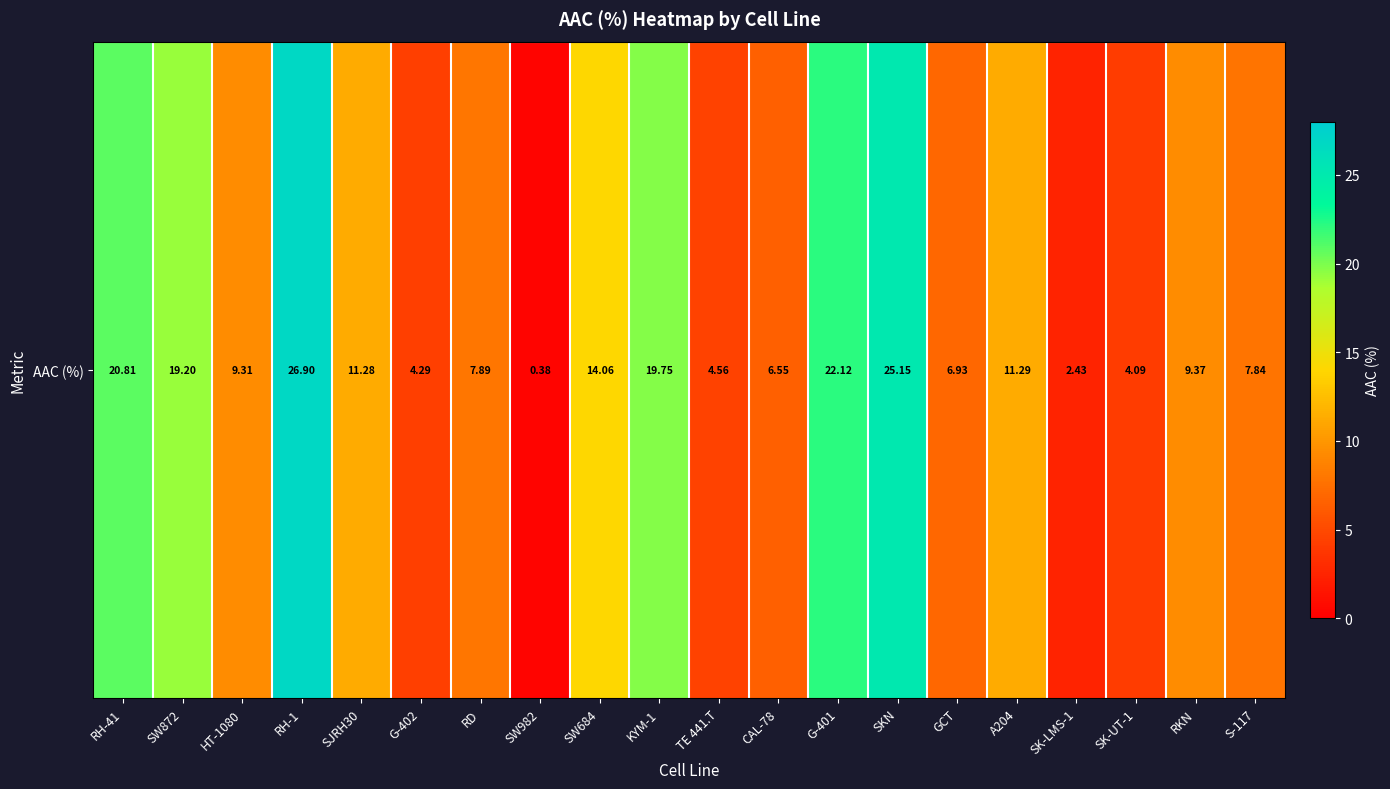

What is the sum of all values?

234.2